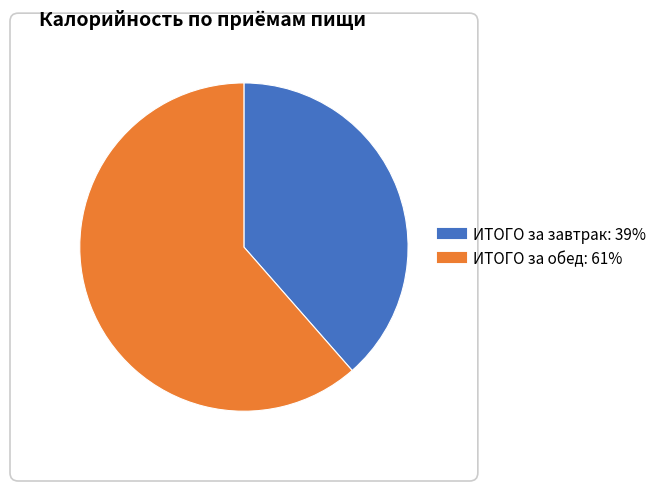

Approximately how many times larger is the value at ИТОГО за завтрак compared to ИТОГО за обед?

0.6